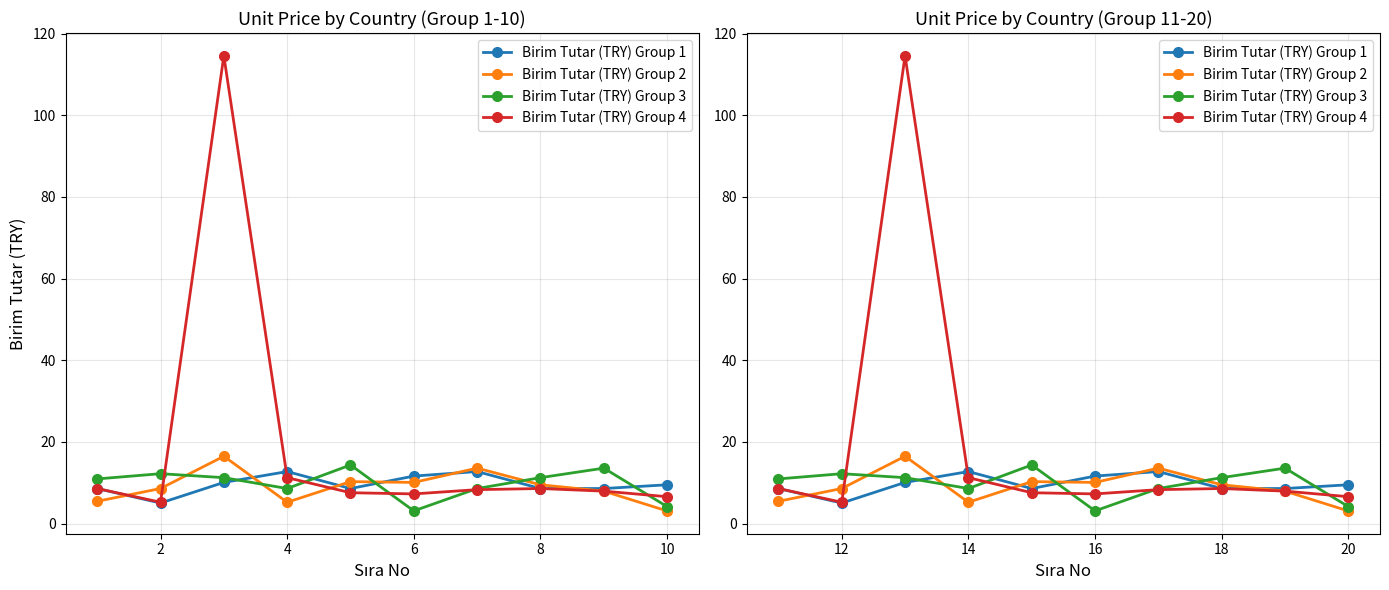

Which series has the largest range (max minus min)?

Birim Tutar (TRY) Group 4